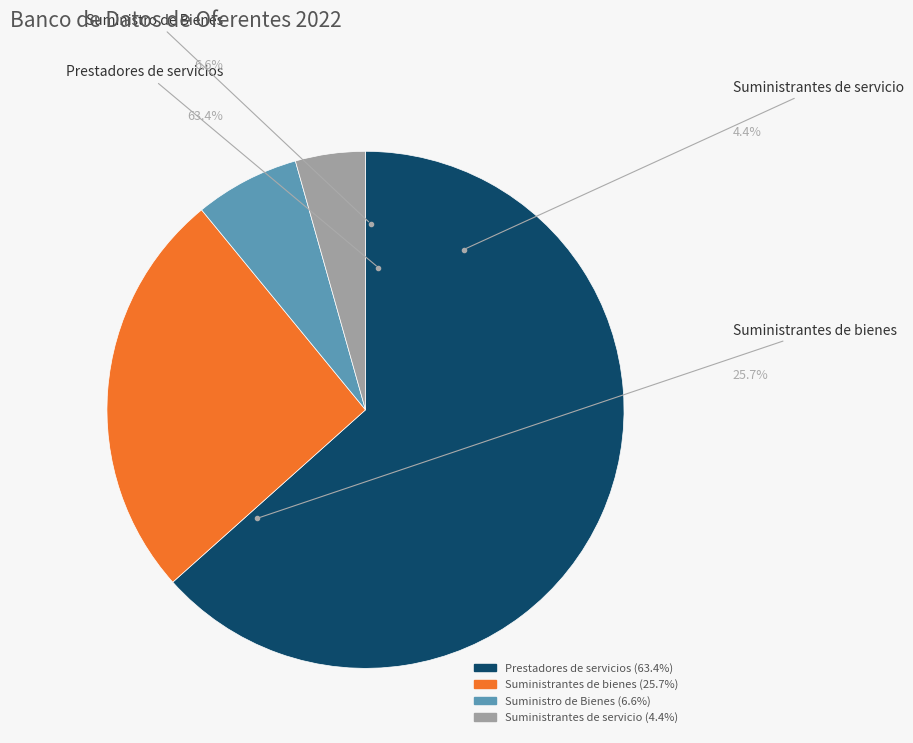

What is the ratio of the value at Prestadores de servicios to the value at Suministro de Bienes?

9.7